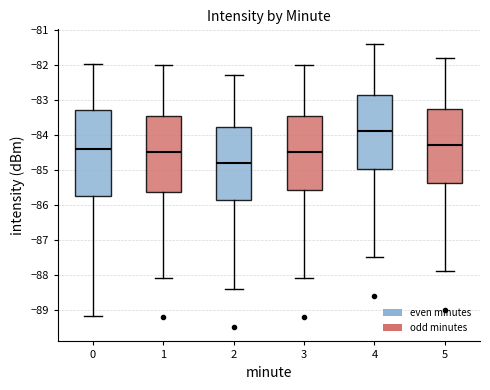

Which box's median line is the highest?

4